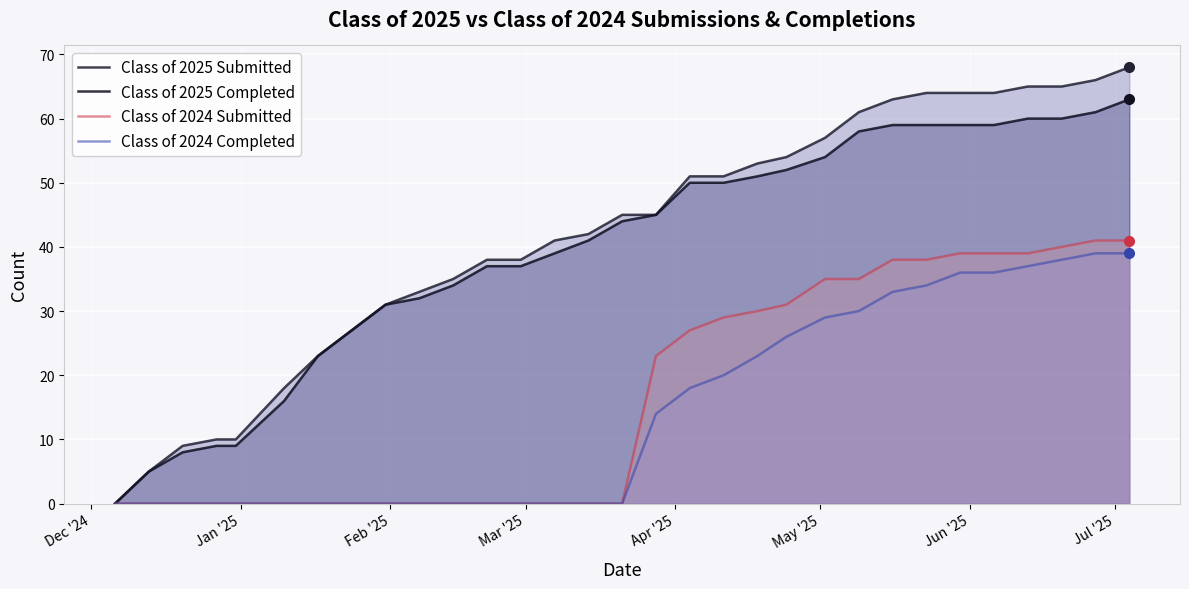

True or false: Class of 2025 Completed and Class of 2024 Submitted cross at least once.

False